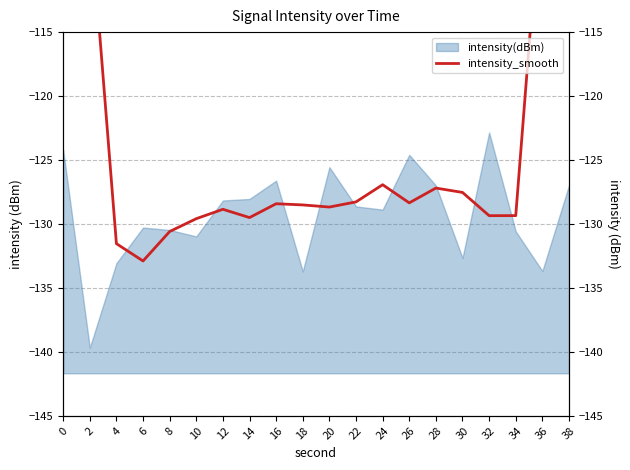

How many values are below -128?

13